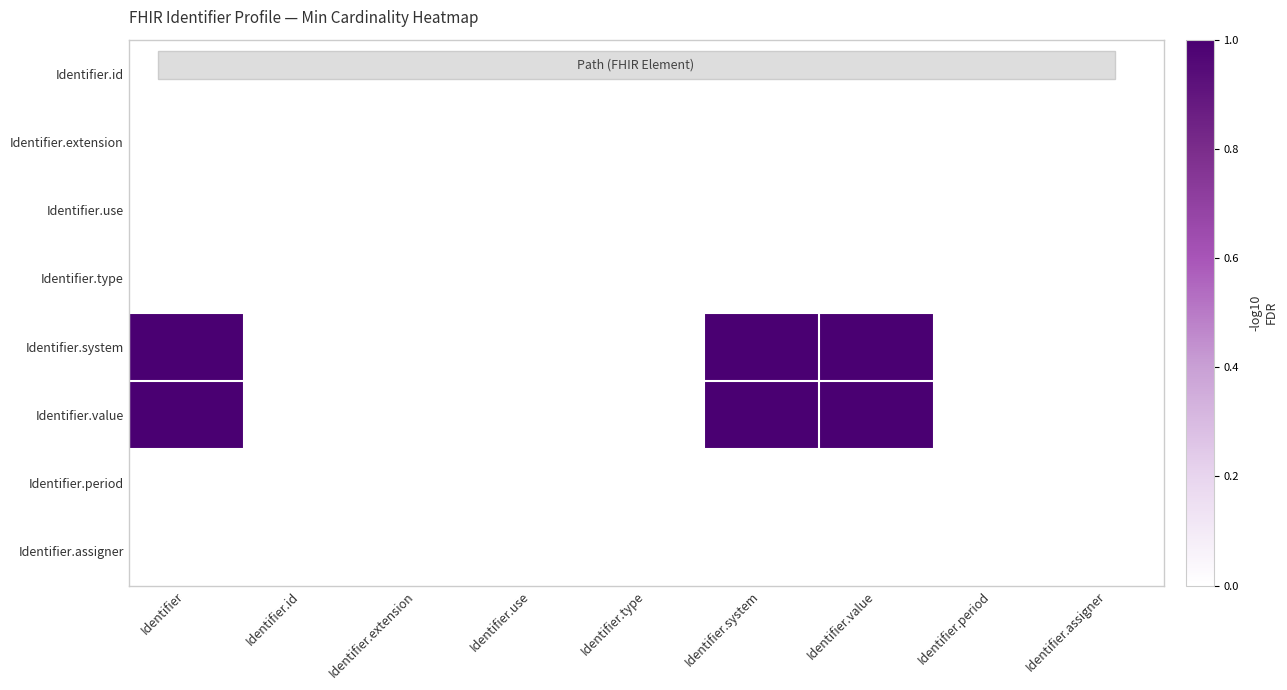

Which label corresponds to the smallest value in the chart?

Identifier